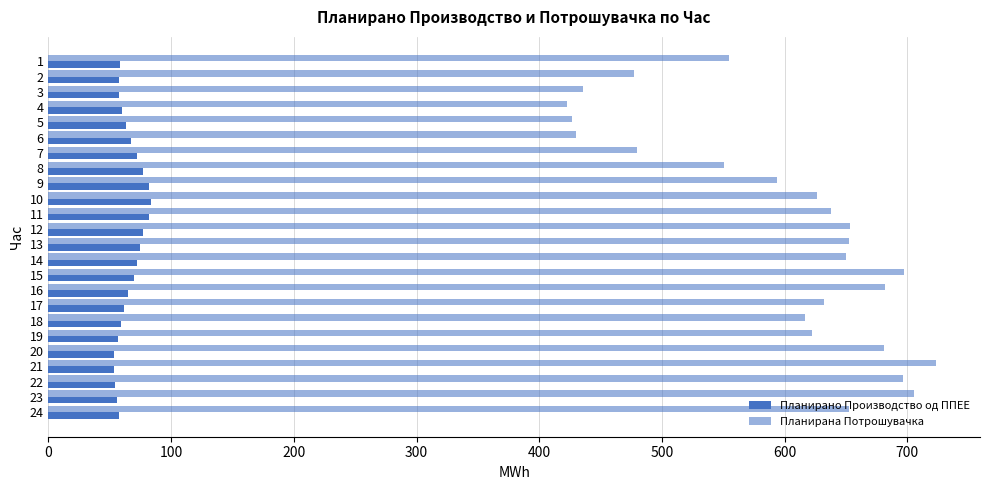

How many distinct data groups are displayed?

2